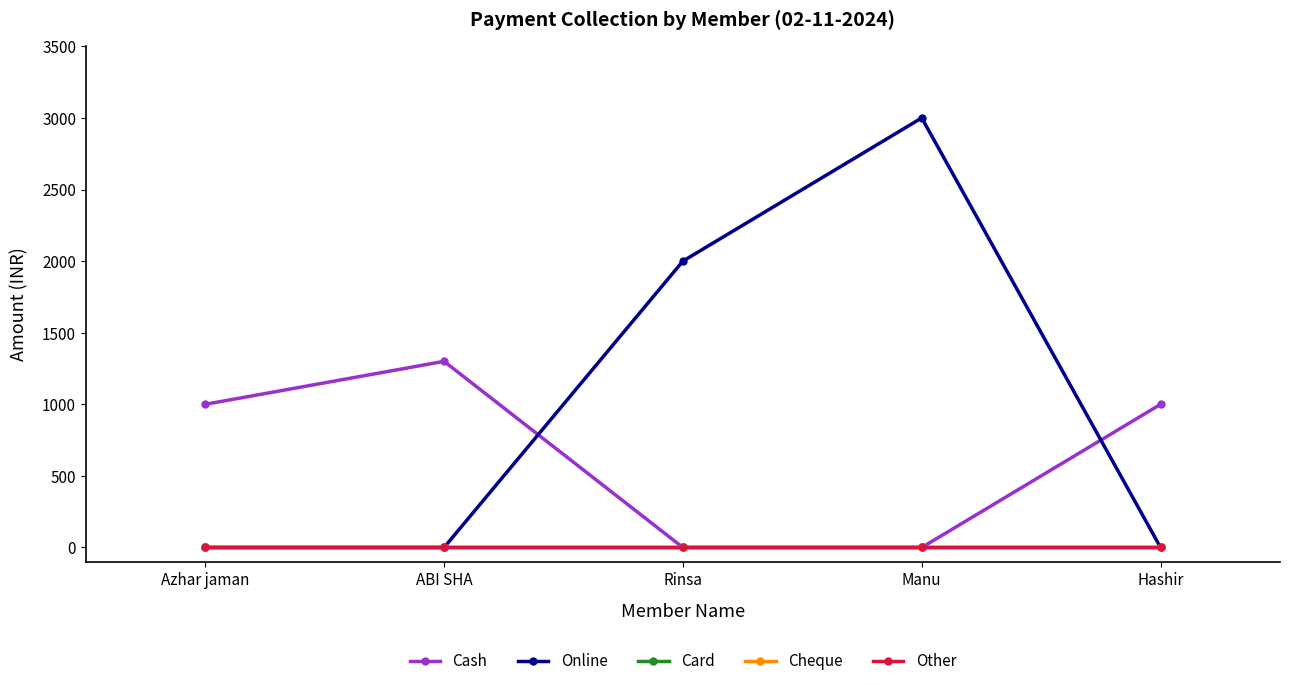

Which series changed the most between Rinsa and Hashir?

Online